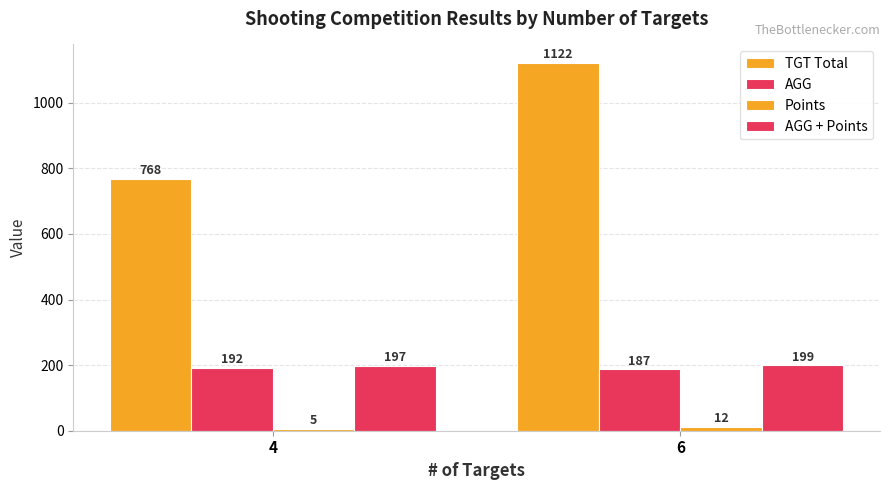

Rank the series by their maximum value, from lowest to highest.

Points, AGG, AGG + Points, TGT Total